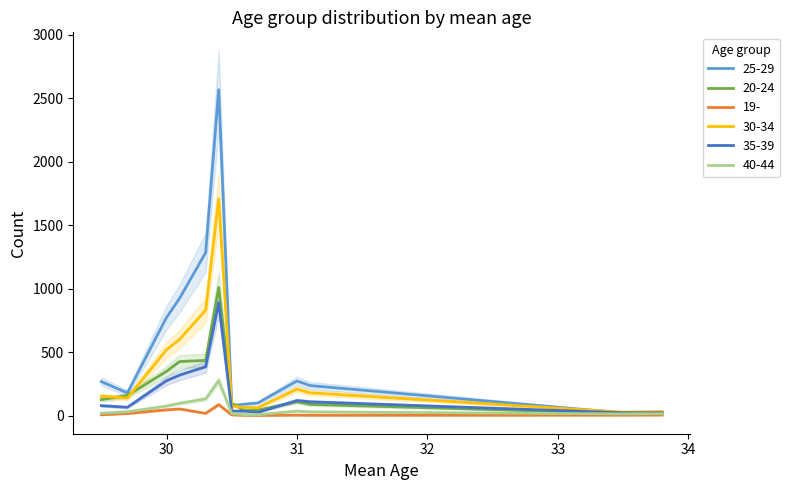

List the labels in order of 19- value, largest first.

30.4, 30.1, 30.0, 30.3, 29.7, 29.5, 30.5, 33.8, 31.0, 33.5, 30.6, 31.1, 30.7